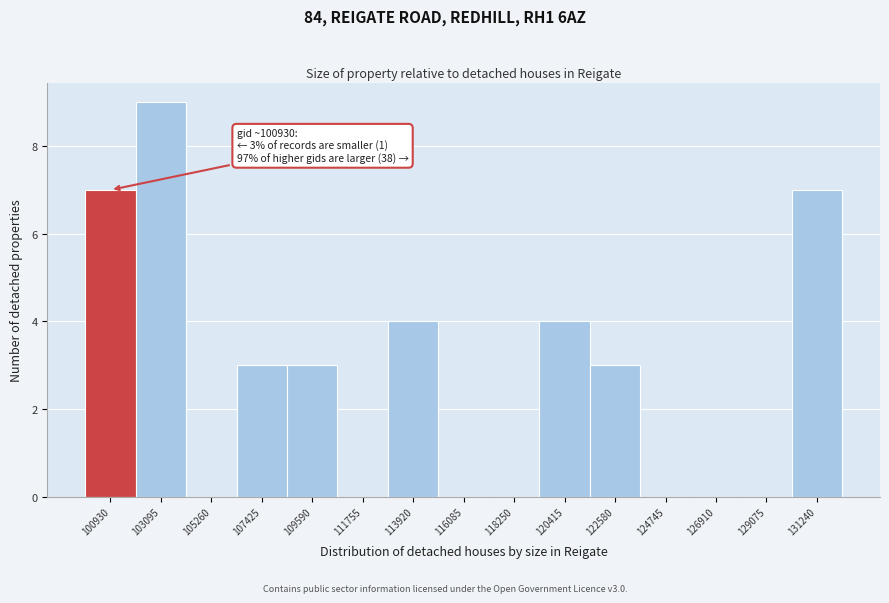

Reading left to right, list all the values displayed in this chart.

100930=7	103095=9	105260=0	107425=3	109590=3	111755=0	113920=4	116085=0	118250=0	120415=4	122580=3	124745=0	126910=0	129075=0	131240=7